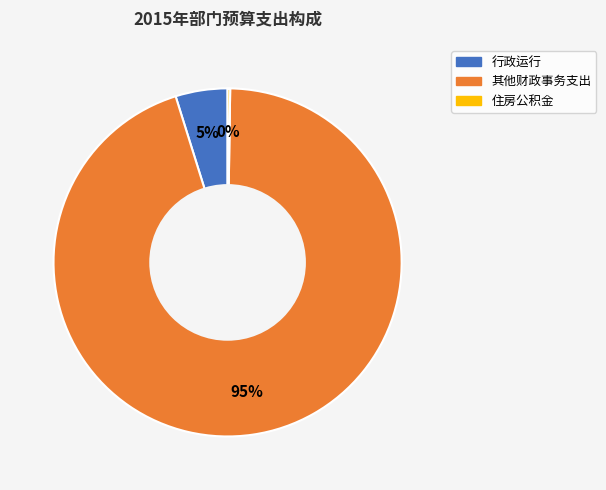

Is 其他财政事务支出 the majority of the pie?

Yes